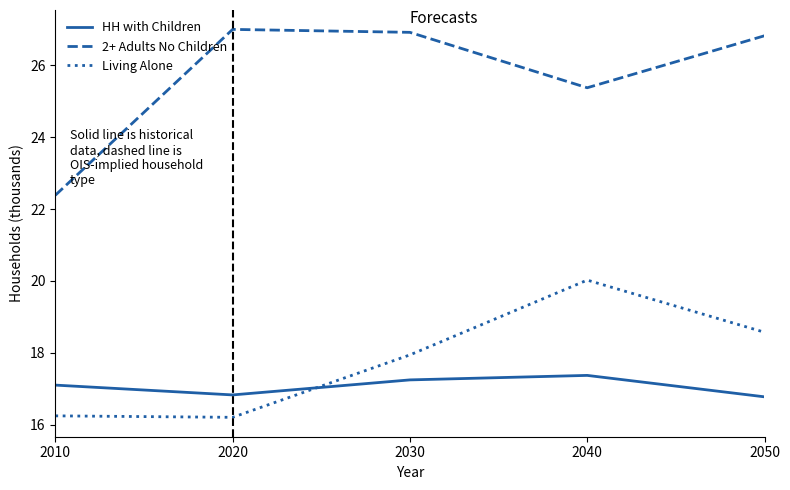

Is this an area chart (filled region under the line)?

No